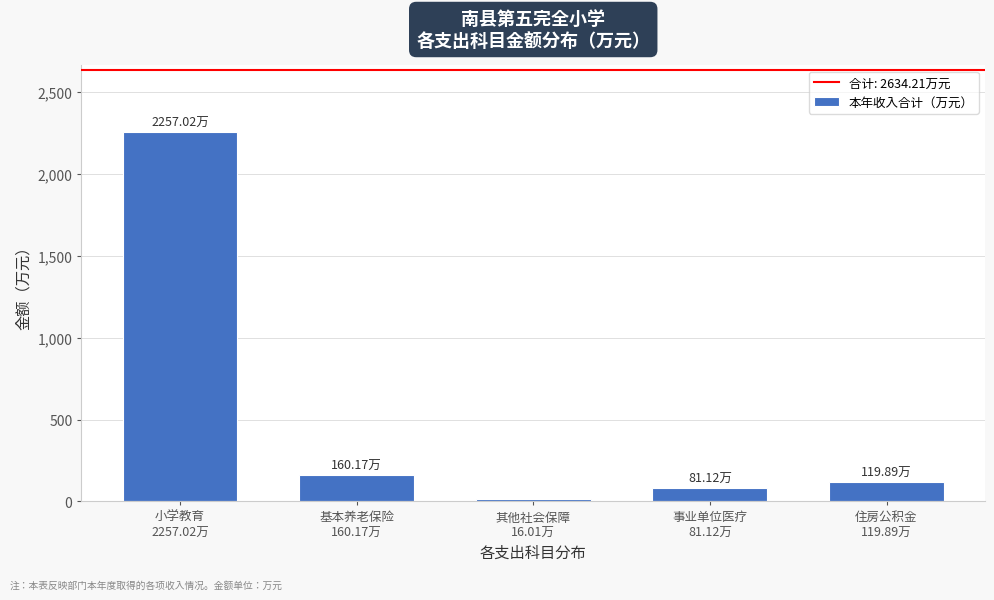

What is the difference between the maximum and minimum values?

2241.0